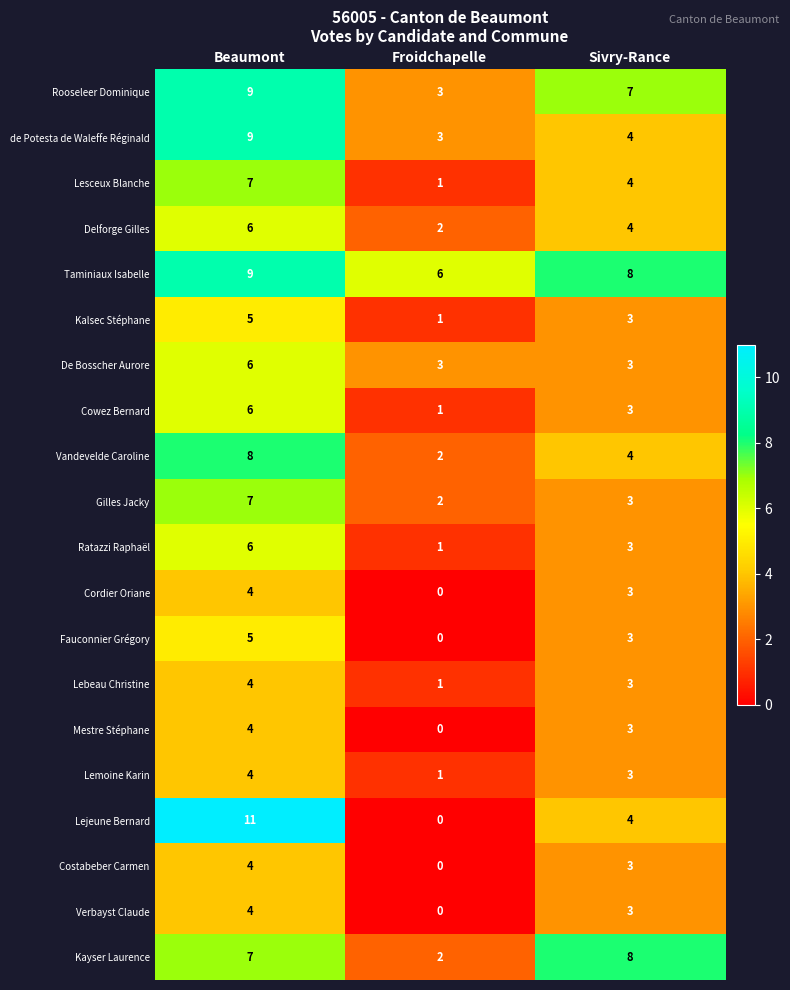

What is the difference between the highest and lowest values at Froidchapelle?

6